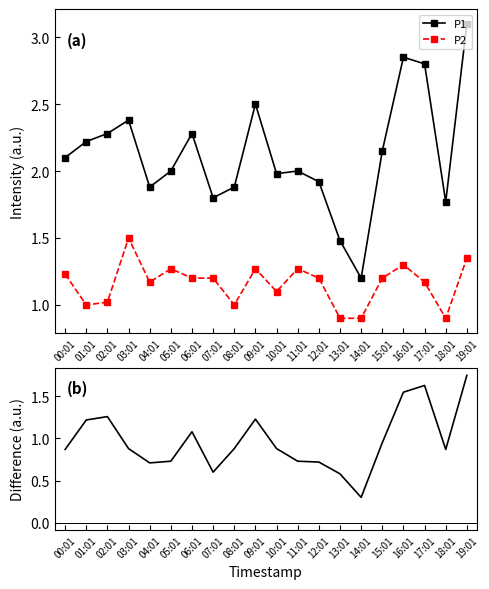

Is the value of P1 - P2 at 15:01 greater than the value of P1 at 19:01?

No